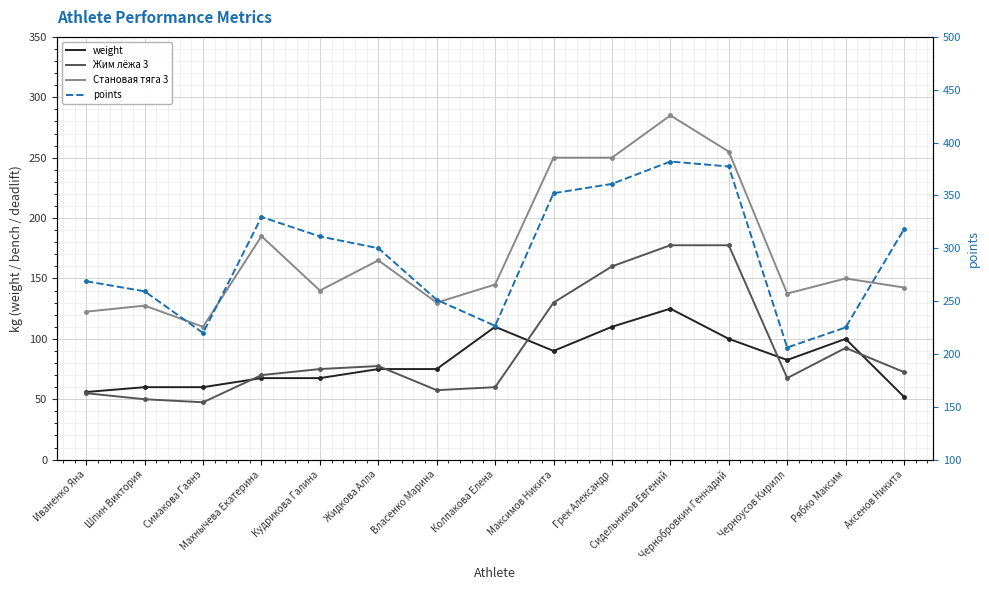

How many data points in Жим лёжа 3 are less than 72?

7